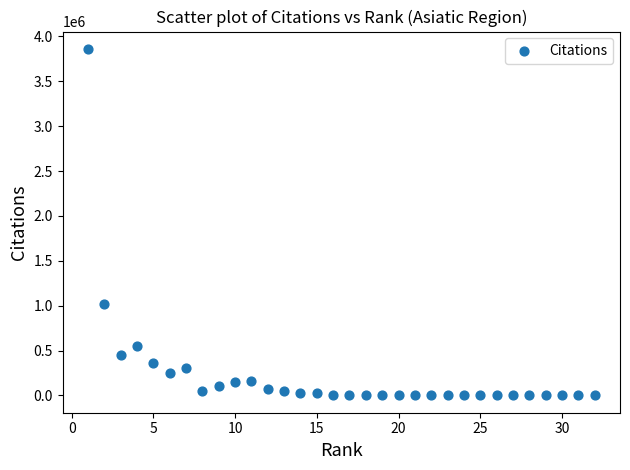

What is the range of X values (max minus min)?

31